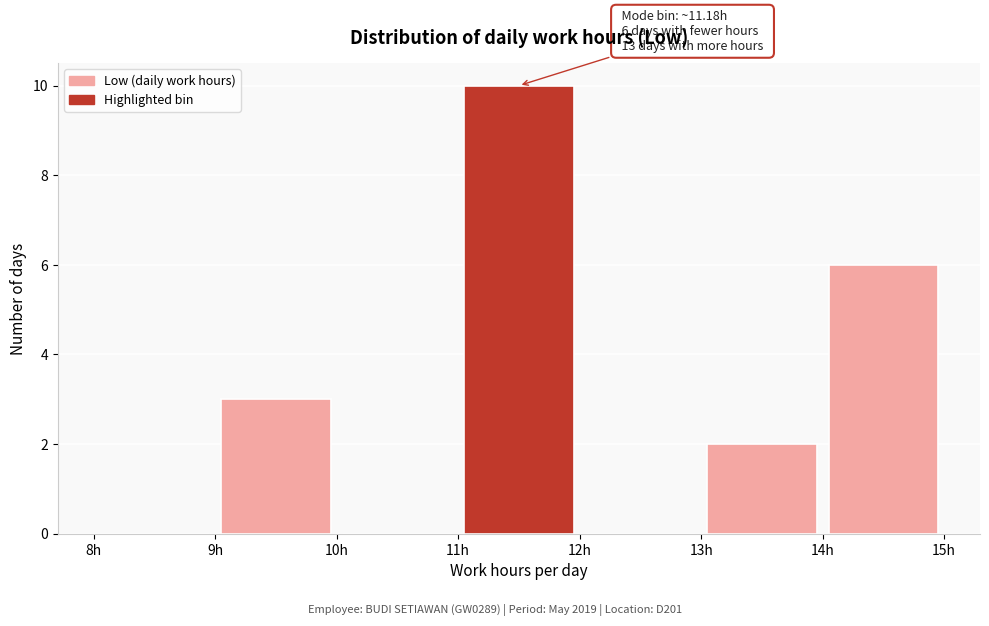

Which range on the x-axis has the tallest bar?

11 to 12